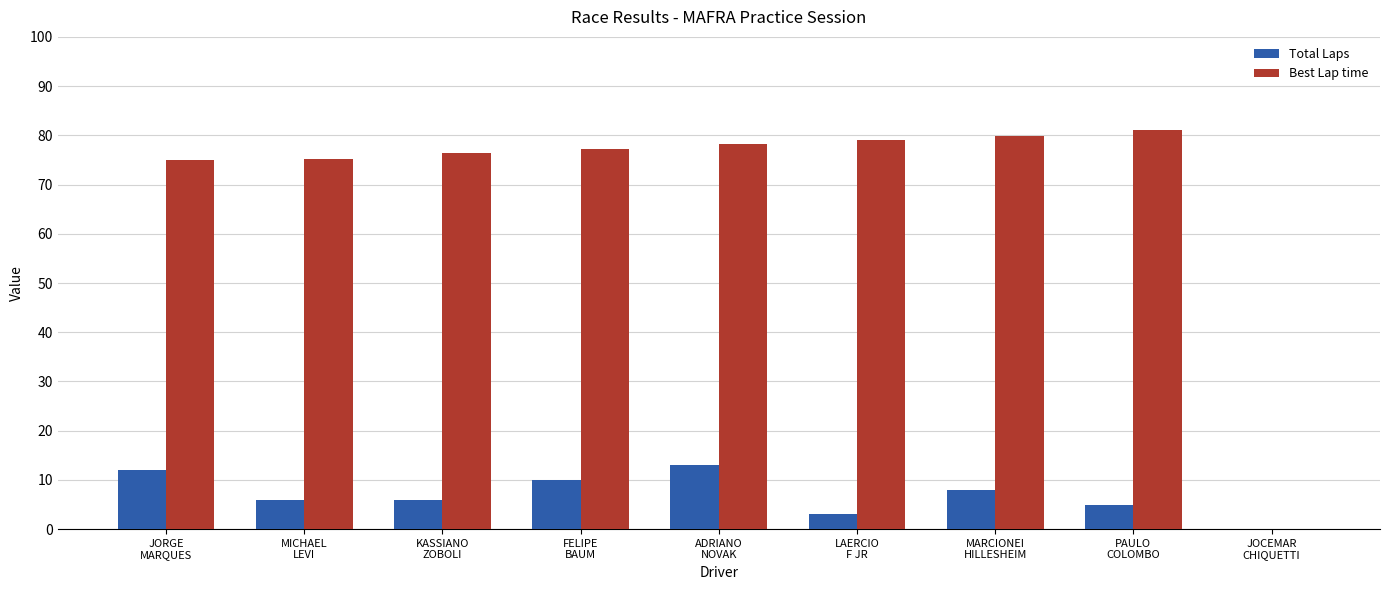

At which category is the sum across all series the highest?

ADRIANO
NOVAK